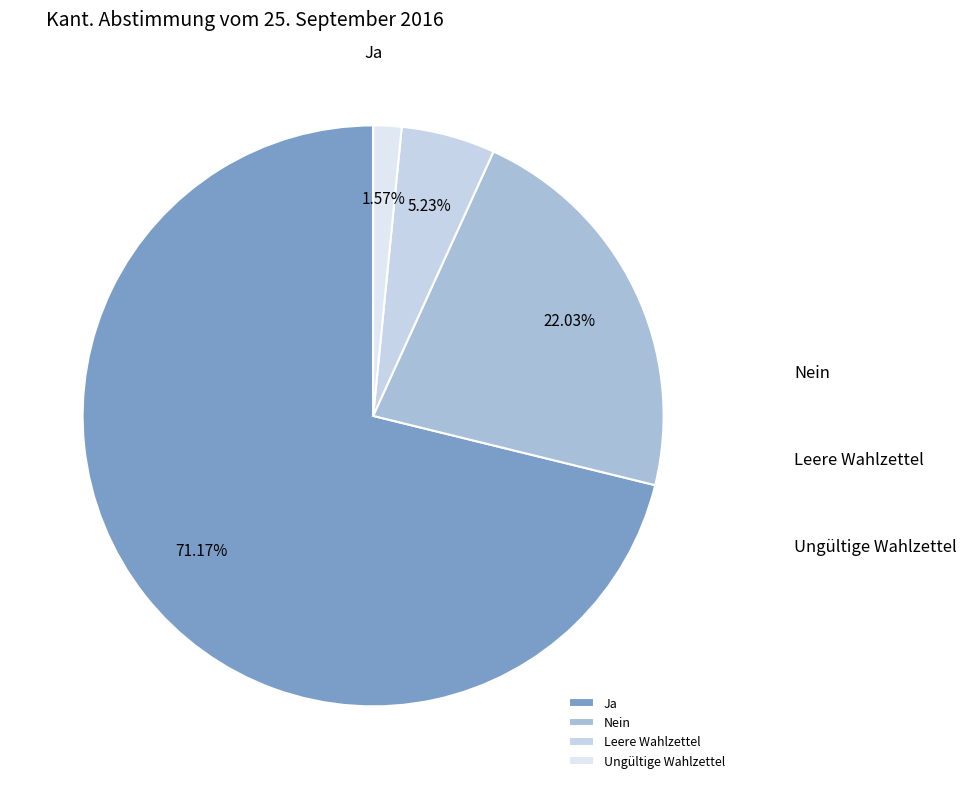

What is the change in value from Nein to Leere Wahlzettel?

-15847